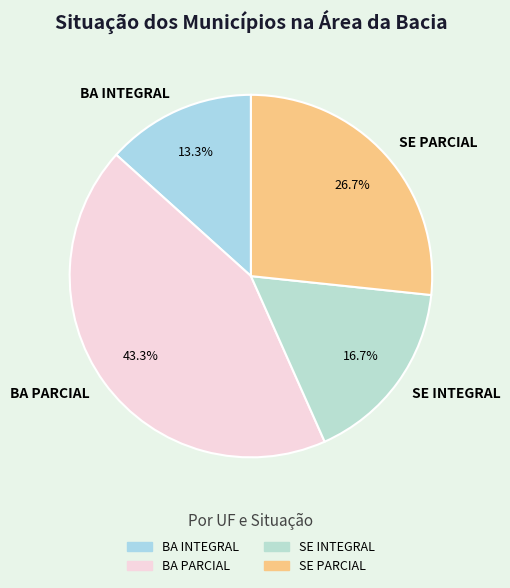

Count the number of slices in the pie.

4